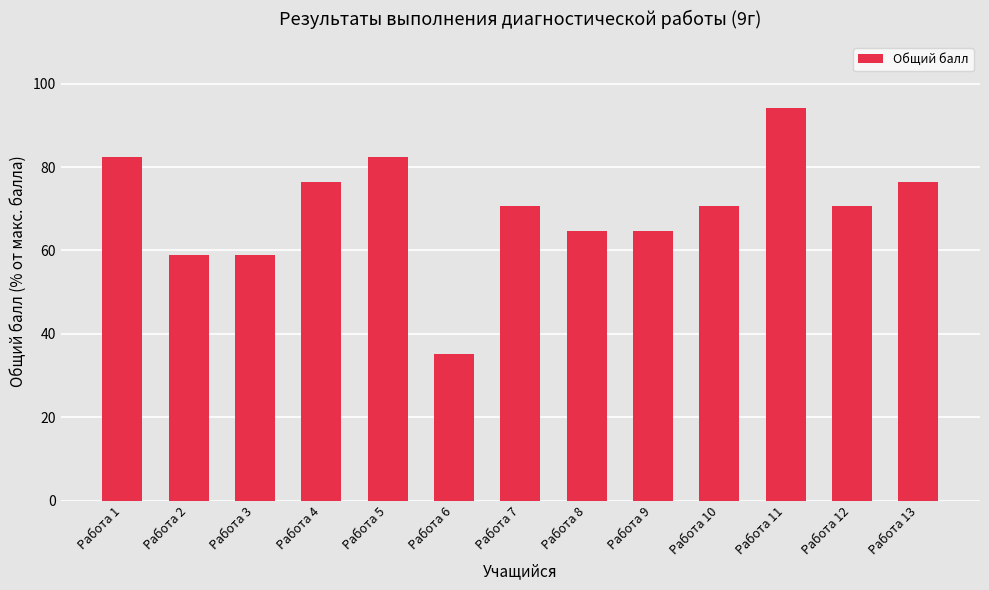

Is it true that the value at Работа 12 is 25.3?

False